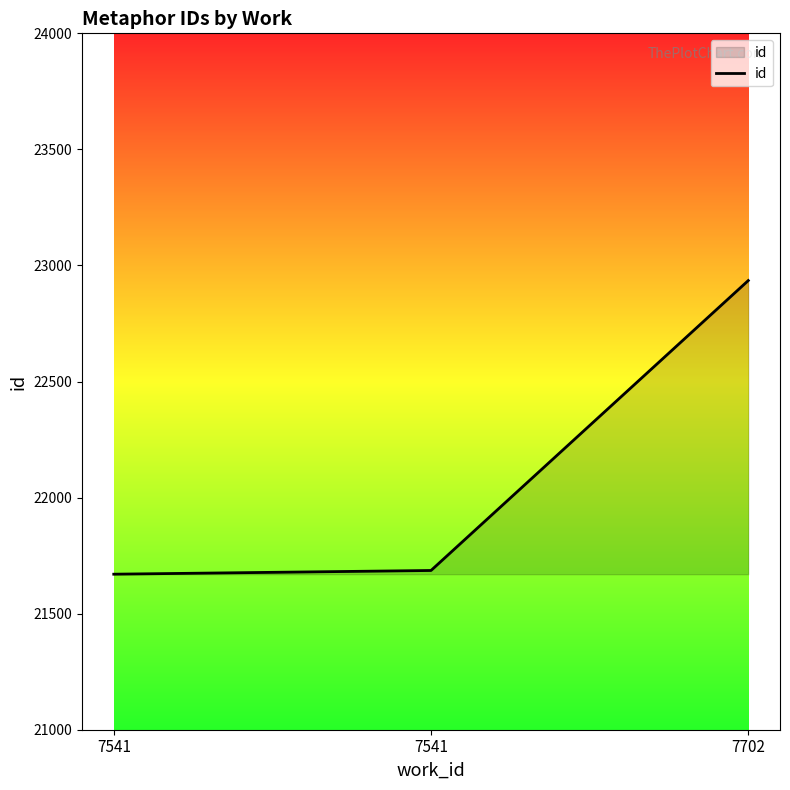

Between 7541 and 7541, which is larger?

7541